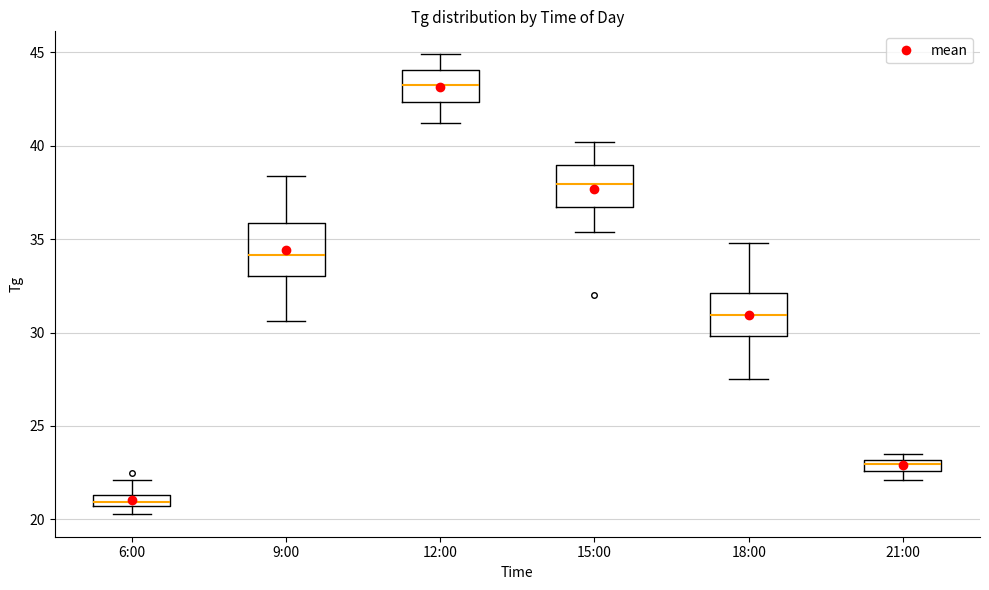

Which box has the lowest median line?

6:00